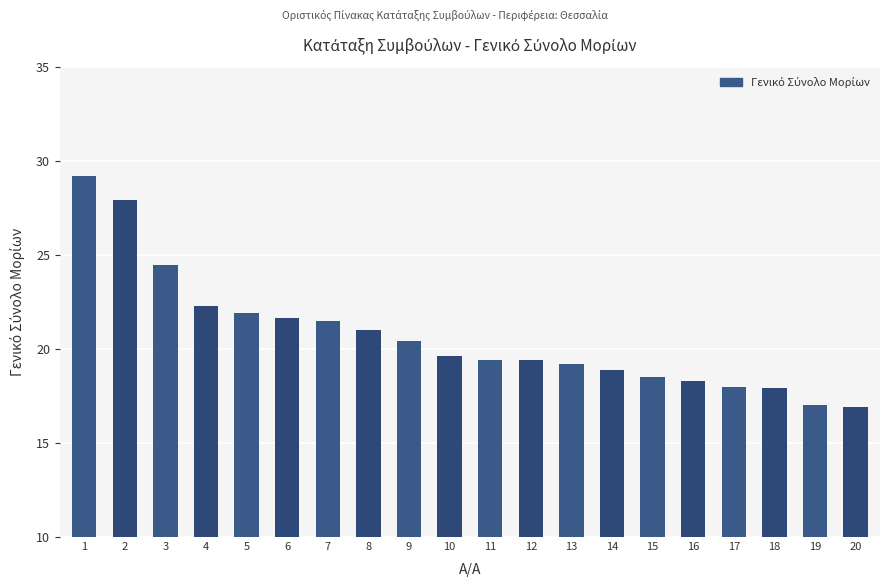

What is the minimum value shown in the chart?

16.9